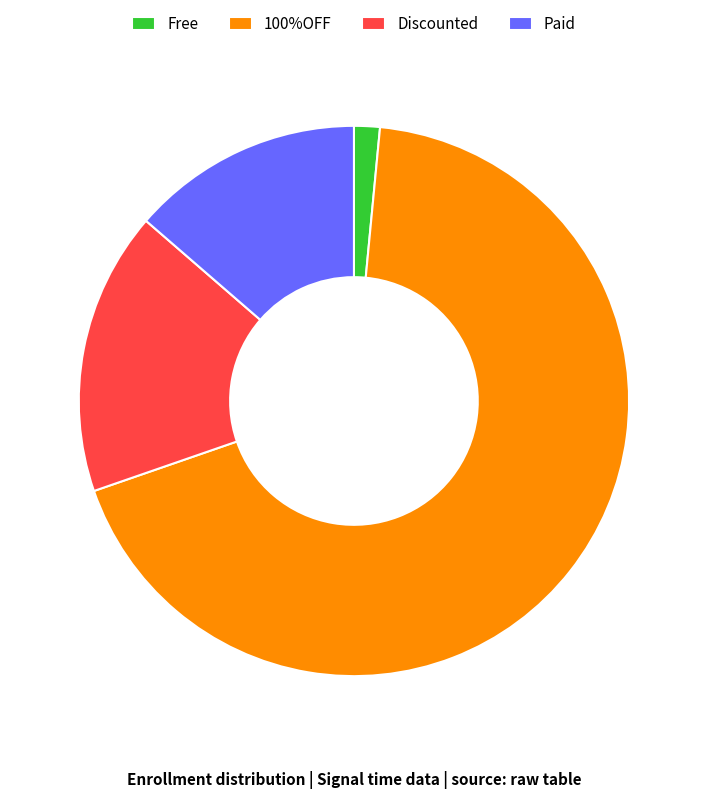

Is there any slice that represents more than half of the pie?

Yes